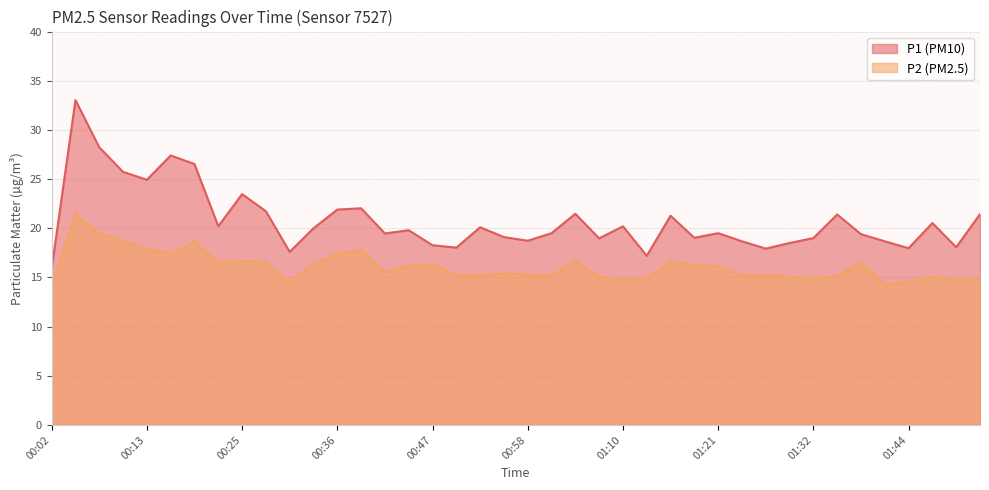

Which category has the lowest value across all series?

00:02